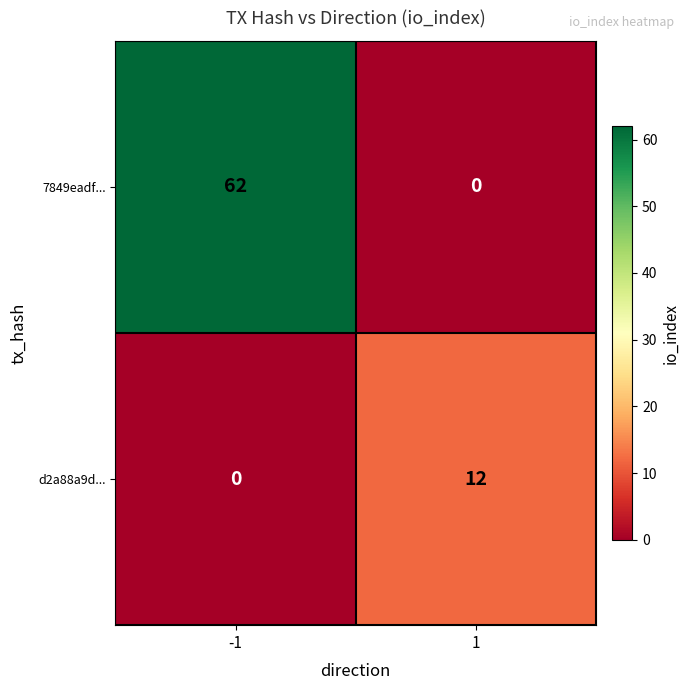

Which series changed the most between -1 and 1?

7849eadf...